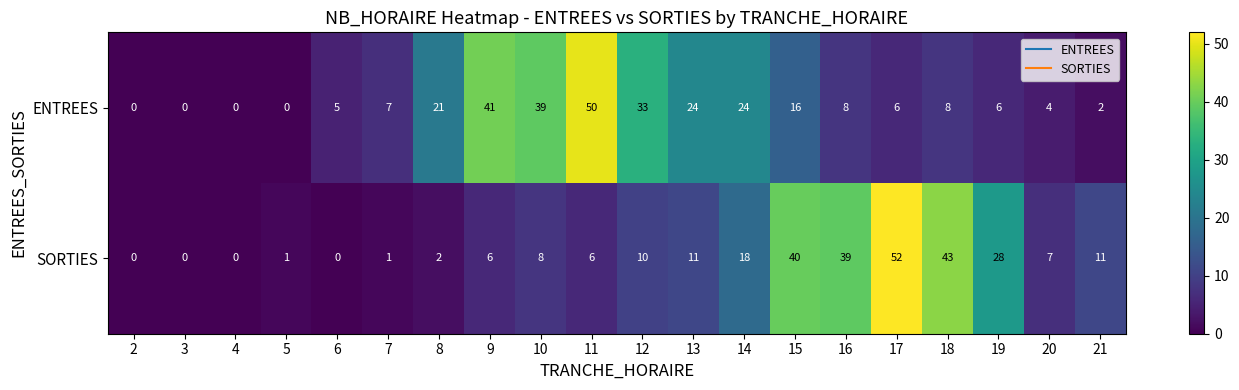

True or false: ENTREES has a value of 41 at 9.

True